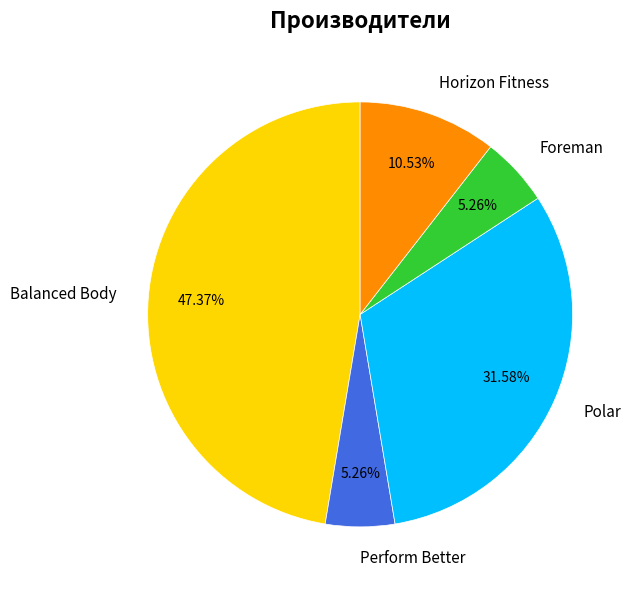

The Balanced Body slice represents 47% of the pie. True or false?

True